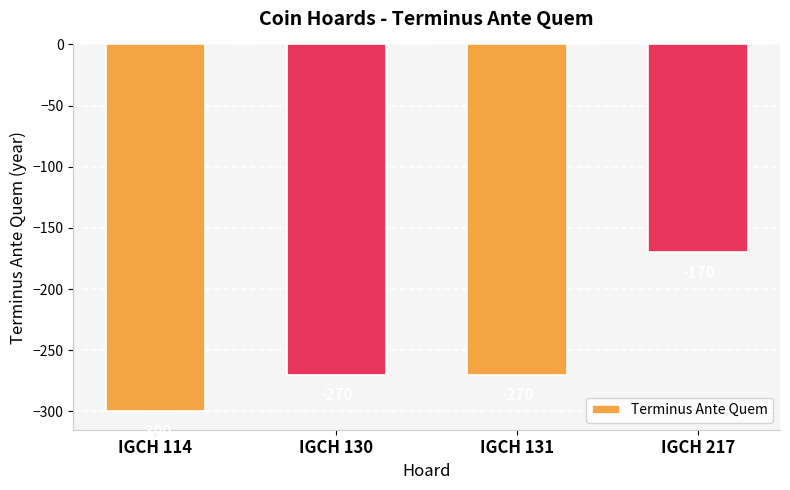

At which label is the value closest to -235?

IGCH 130